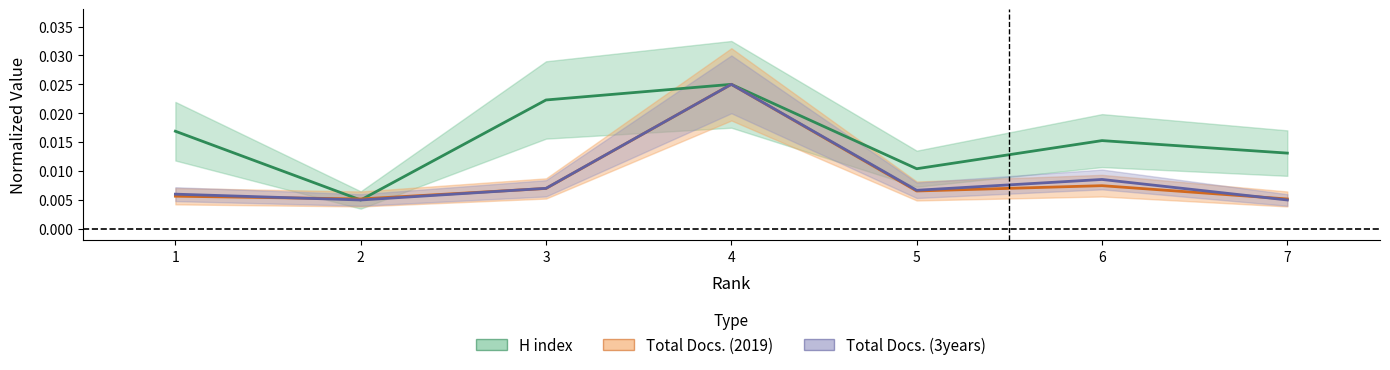

Where is the first local maximum for Total Docs. (2019)?

4